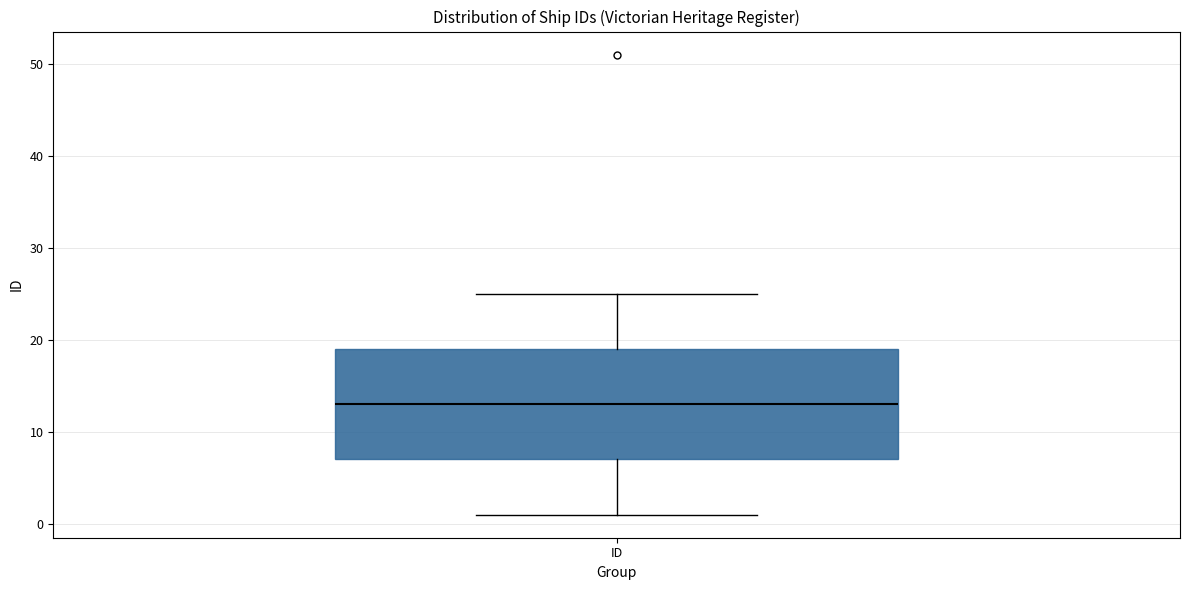

Transcribe this box plot: give where the median line is, the range the box spans, and where the two whiskers end, as read against the y-axis. The values are not printed on the chart, so give them approximately, as read against the axis.

median 13, box 7 to 19, whiskers 1 to 25